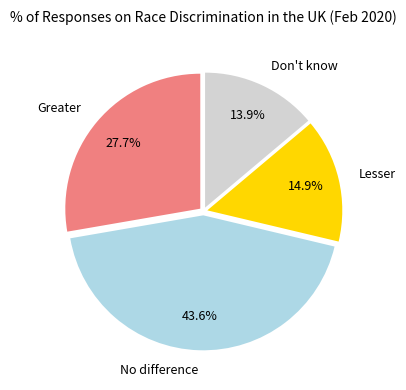

Between Greater and Don't know, which is larger?

Greater